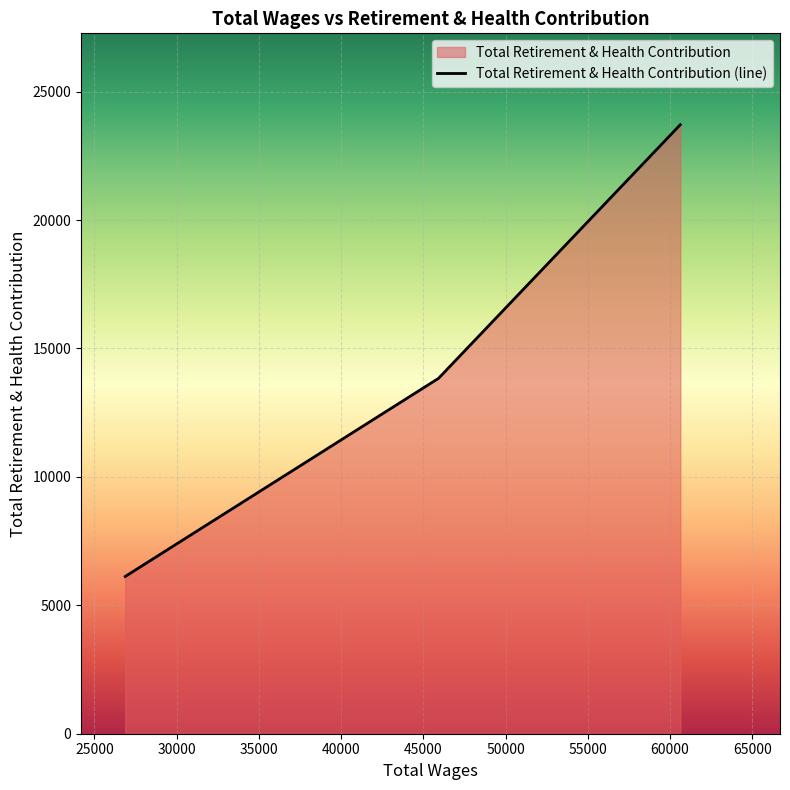

What is the difference between the maximum and minimum values?

17591